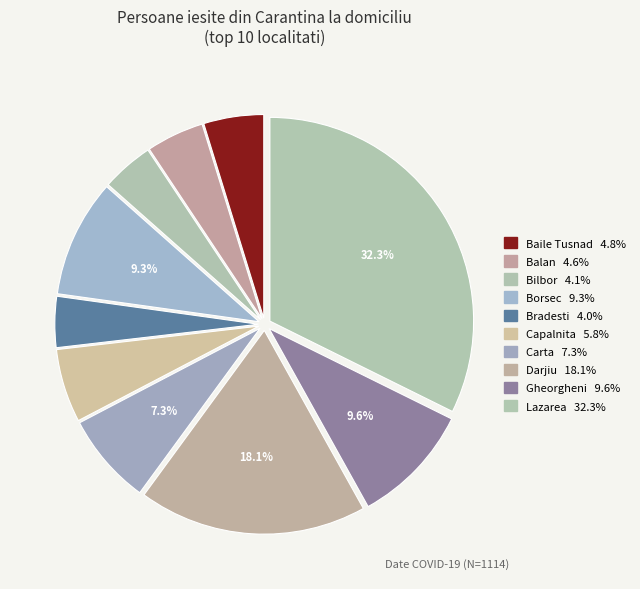

What is the change in value from Bradesti to Darjiu?

+157